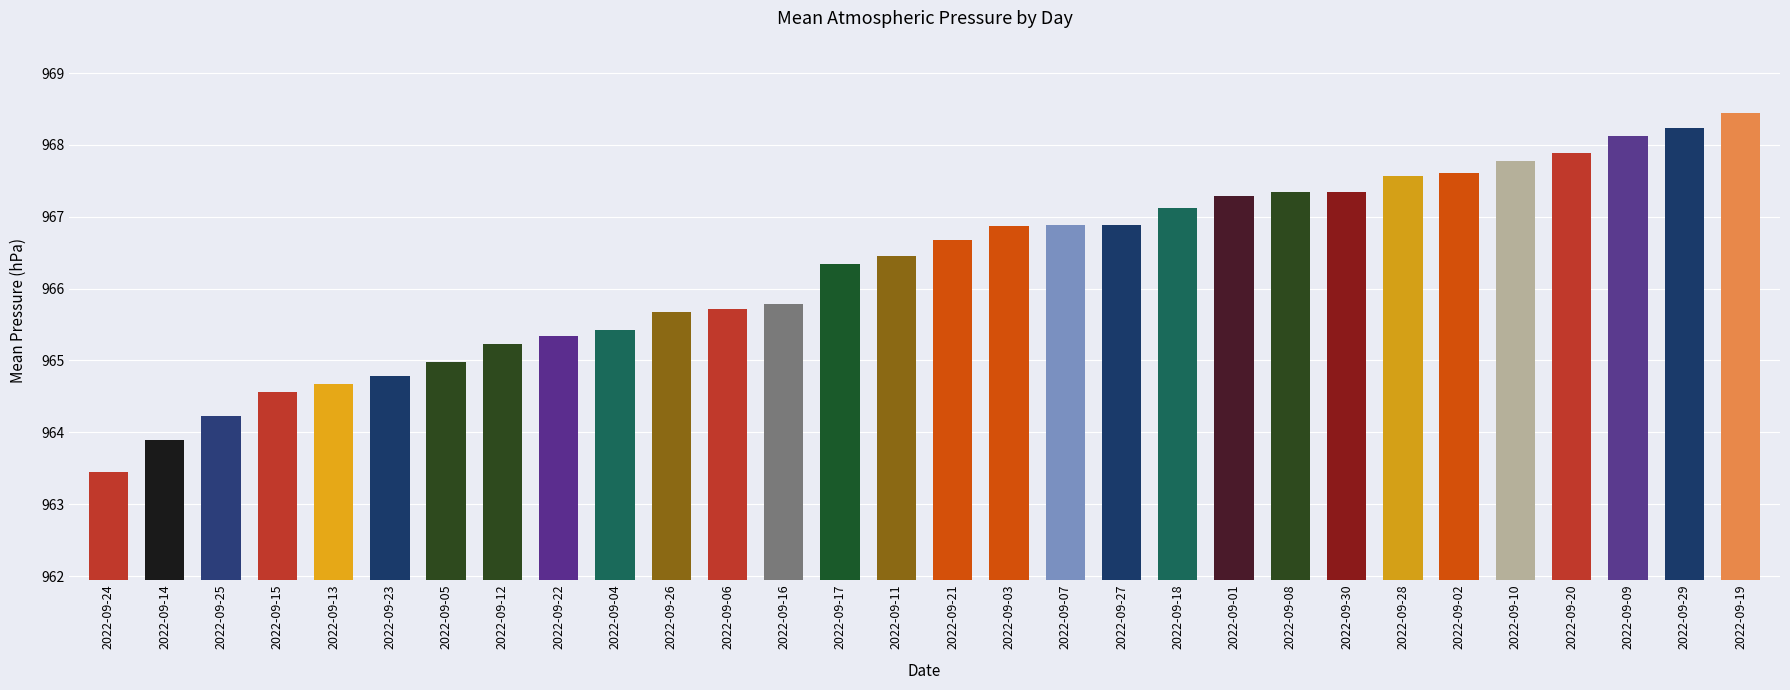

What is the label of the 26th bar from the left?

2022-09-10